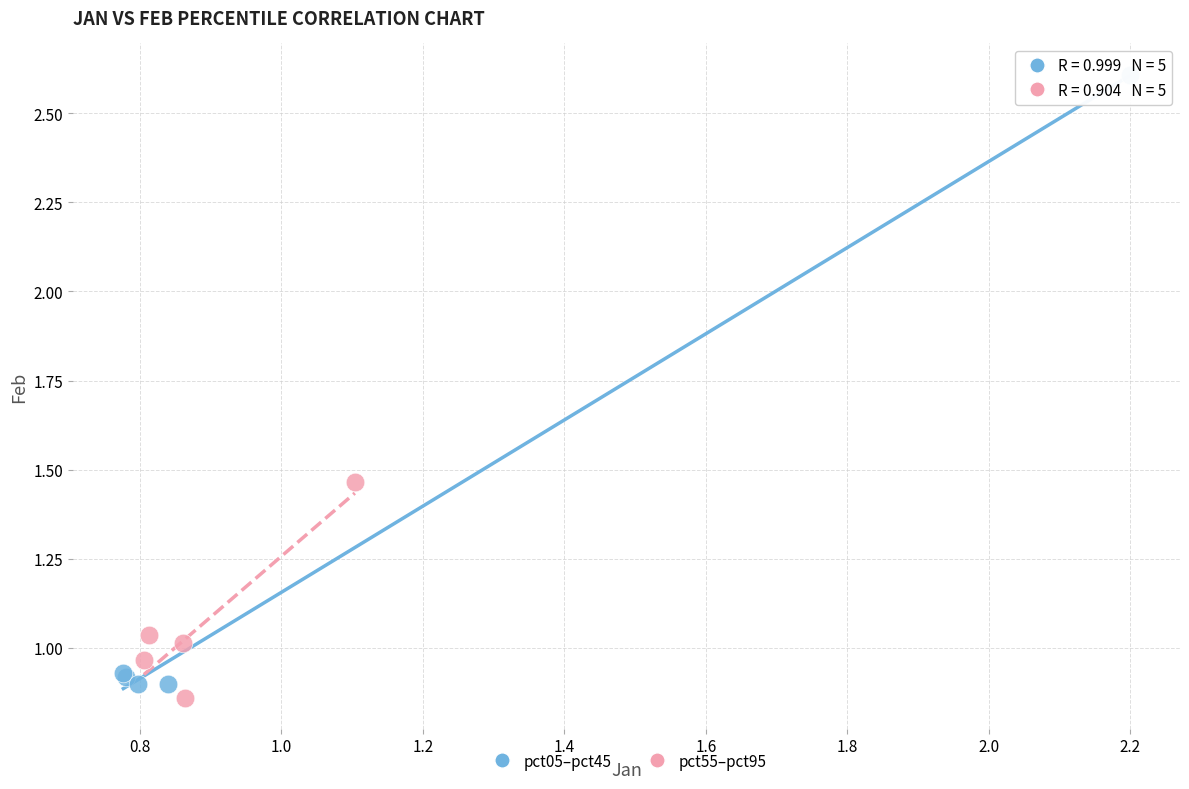

Which series has the largest Y range (max minus min)?

pct05–pct45